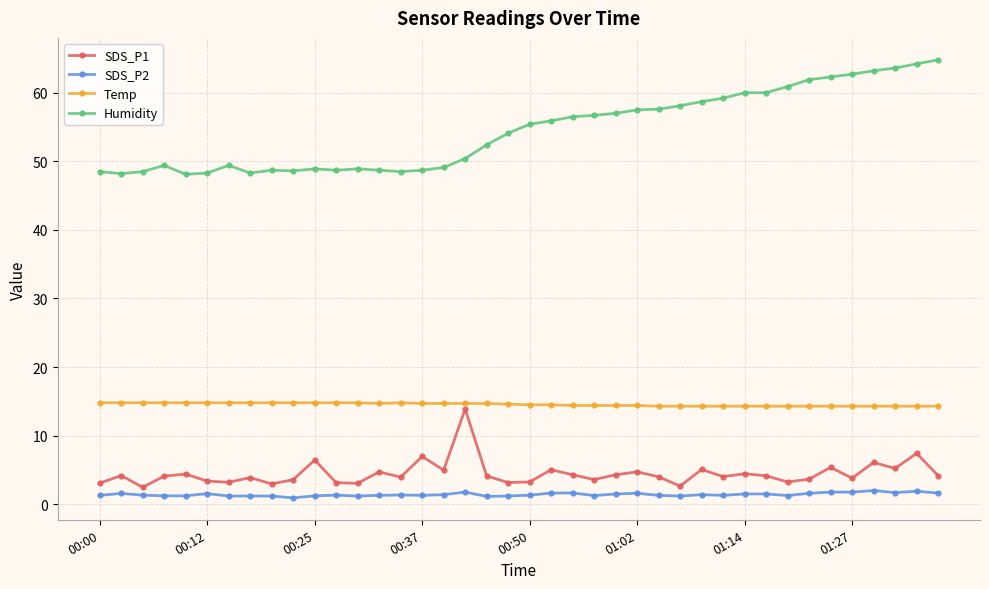

True or false: Humidity and Temp intersect in this chart.

False